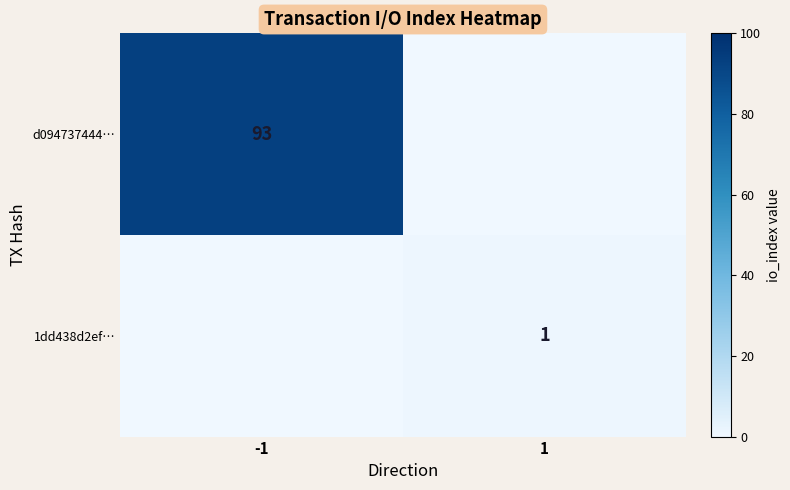

At which label is d094737444… closest to 46?

1